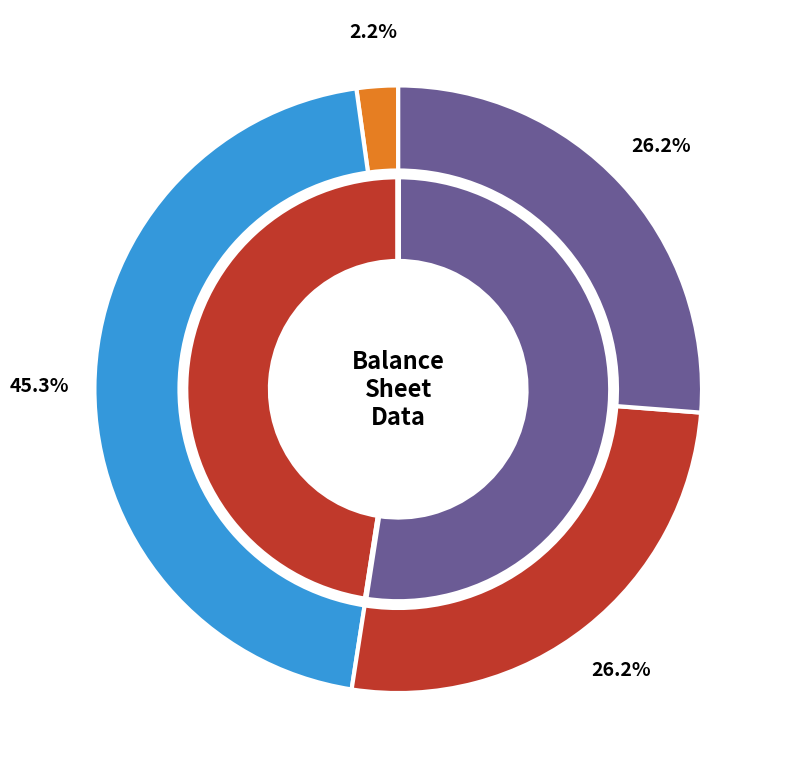

Is there a majority slice in this chart?

No